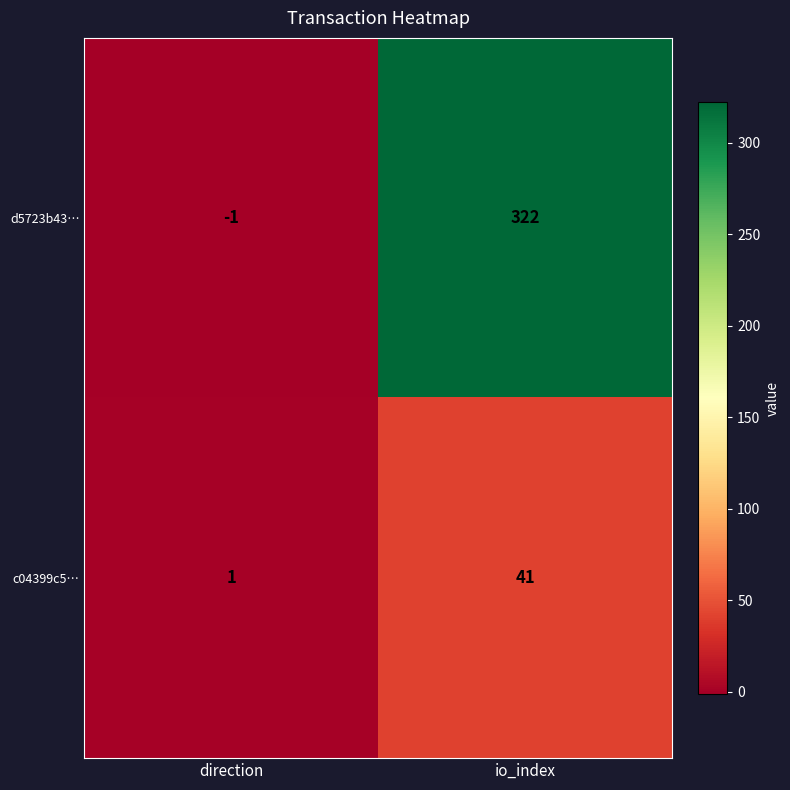

What is the maximum value shown in the chart?

322